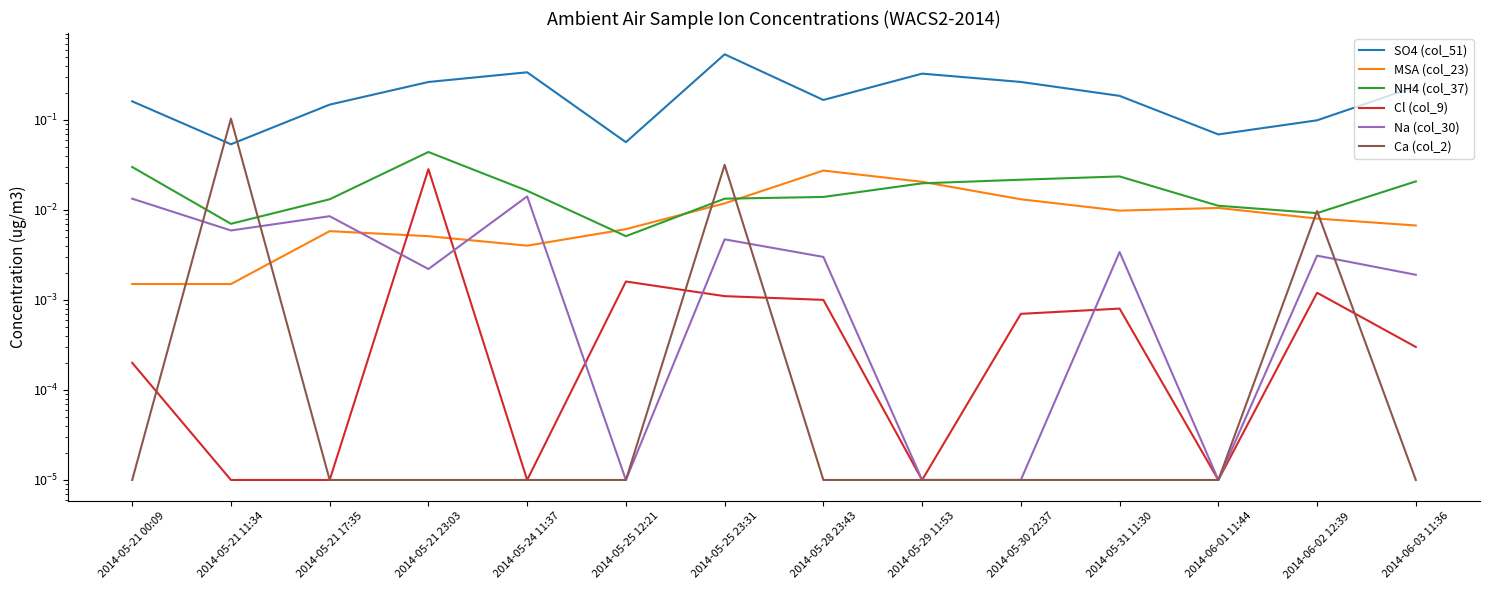

At how many categories does at least one series exceed 0?

14